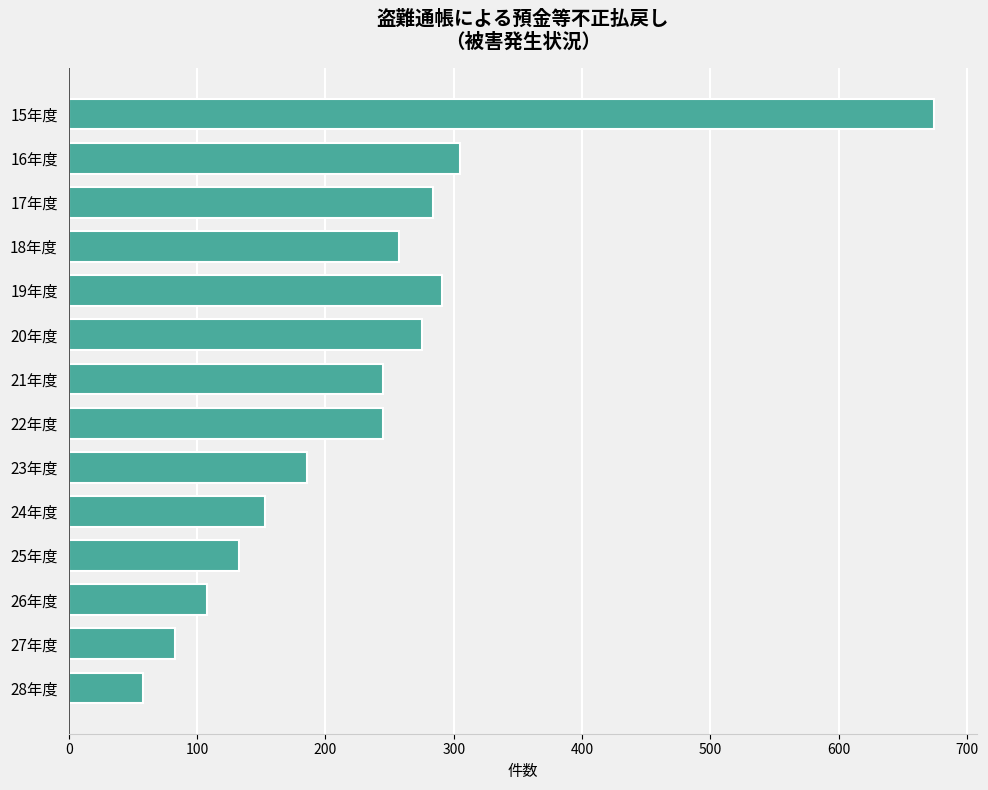

The value at 18年度 is 176. True or false?

False